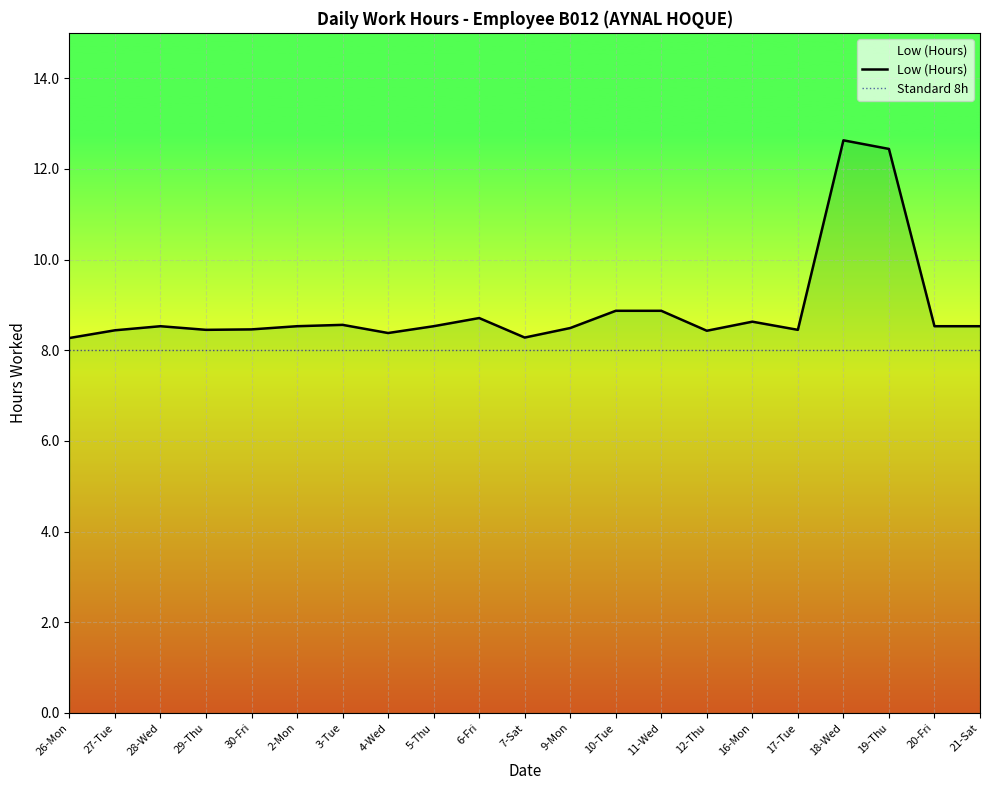

What is the sum of the values at 20-Fri and 16-Mon?

17.2